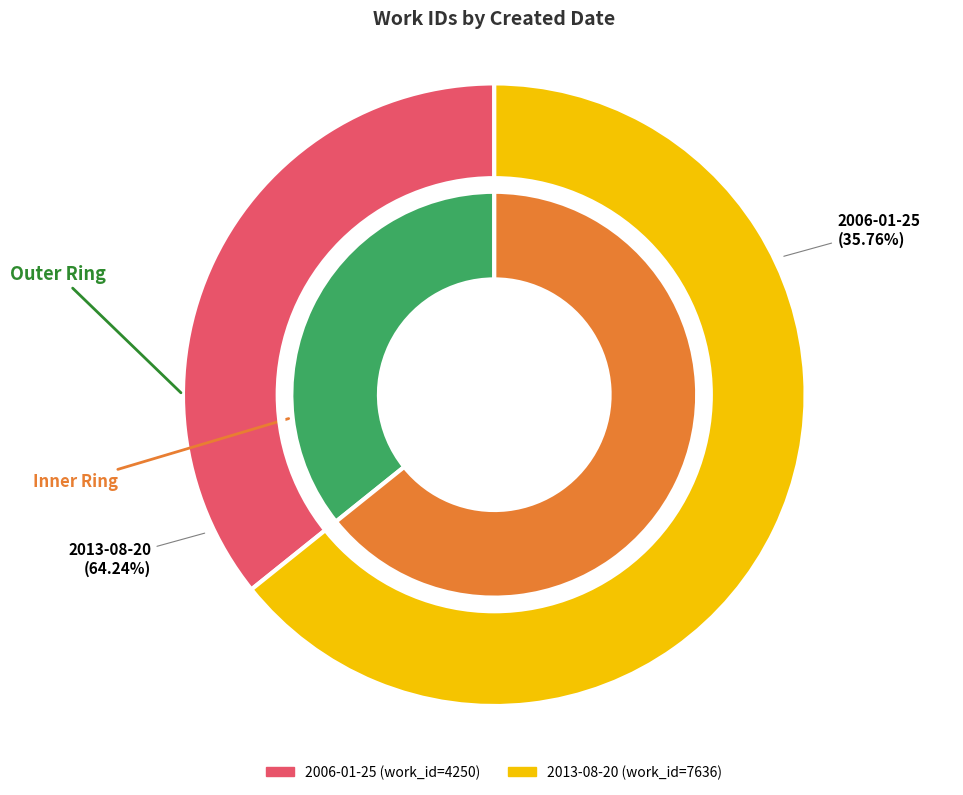

Which category has the biggest portion of the pie?

2013-08-20